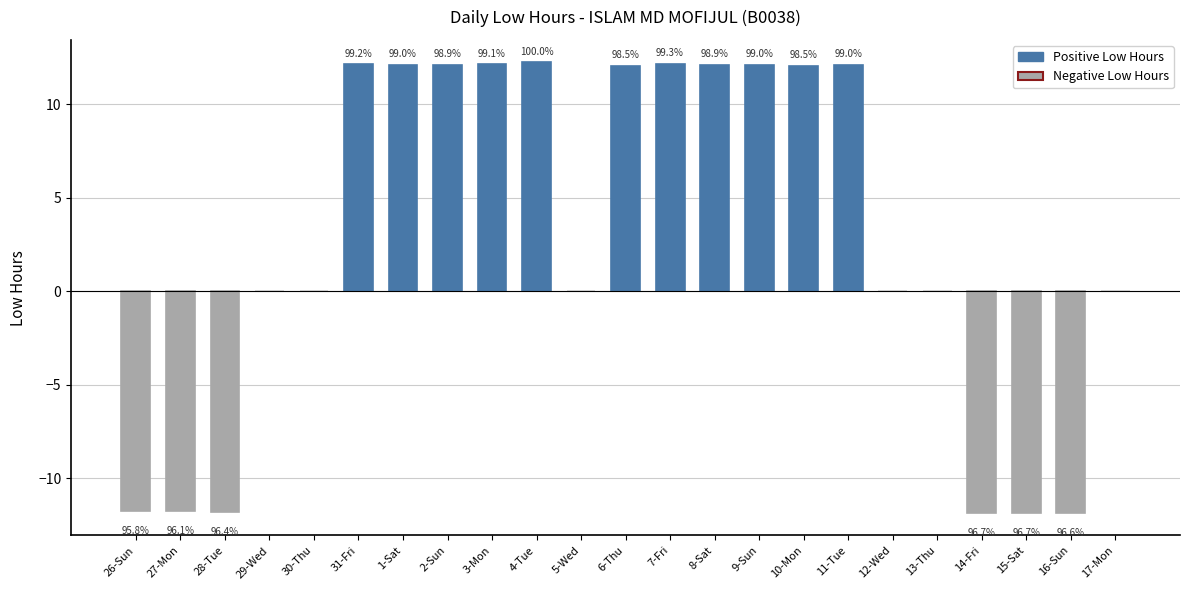

The chart shows a value of 18.7 at 31-Fri. True or false?

False